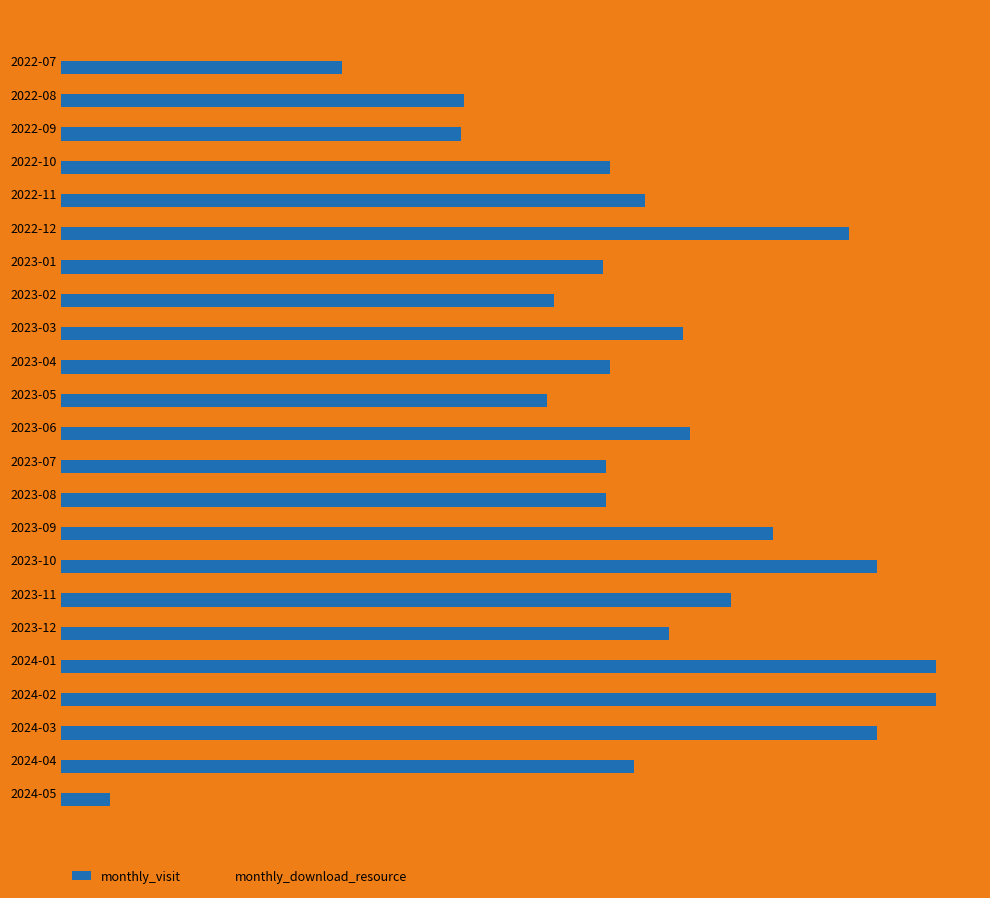

Rank the series by their maximum value, from highest to lowest.

monthly_visit, monthly_download_resource